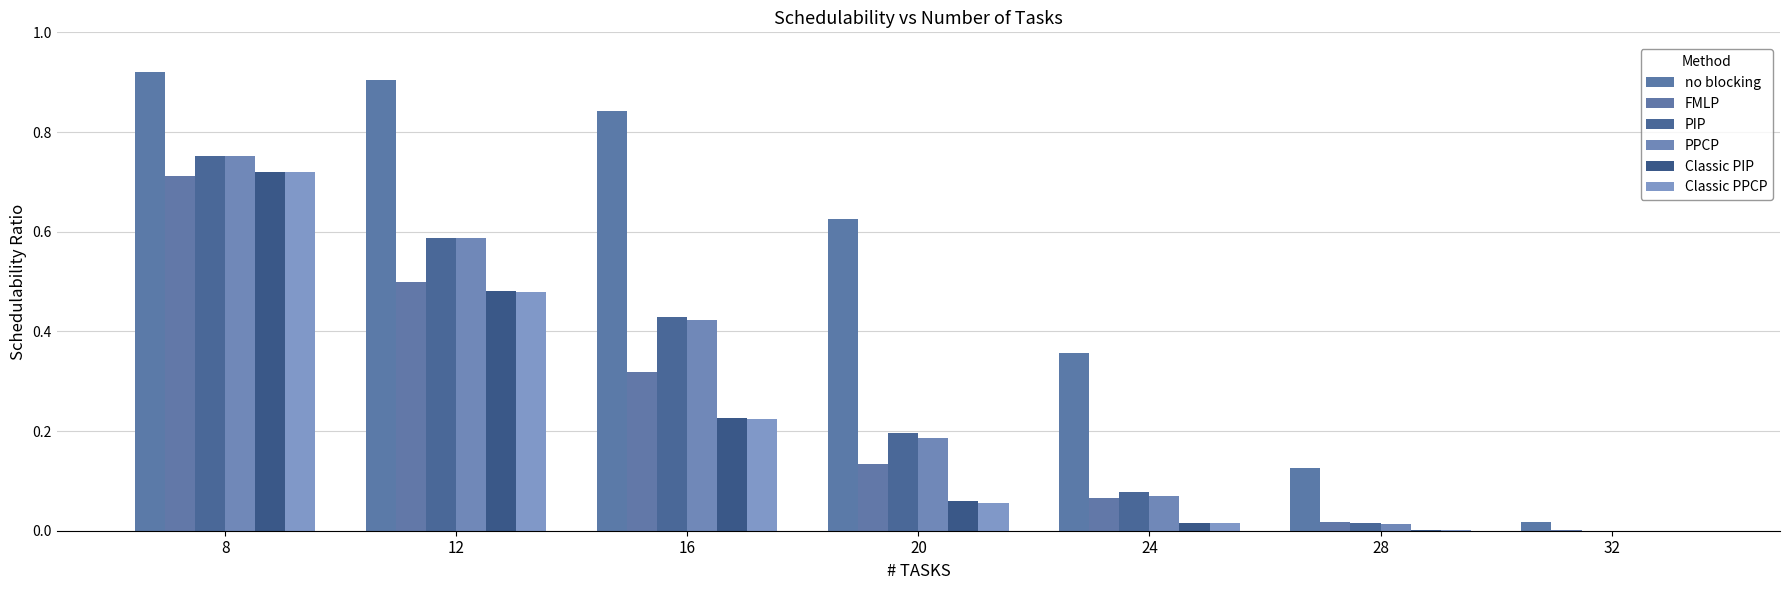

Reading right to left, what are all the values shown in this chart?

no blocking: 32=0.0	28=0.1	24=0.4	20=0.6	16=0.8	12=0.9	8=0.9
FMLP: 32=0.0	28=0.0	24=0.1	20=0.1	16=0.3	12=0.5	8=0.7
PIP: 32=0.0	28=0.0	24=0.1	20=0.2	16=0.4	12=0.6	8=0.8
PPCP: 32=0.0	28=0.0	24=0.1	20=0.2	16=0.4	12=0.6	8=0.8
Classic PIP: 32=0.0	28=0.0	24=0.0	20=0.1	16=0.2	12=0.5	8=0.7
Classic PPCP: 32=0.0	28=0.0	24=0.0	20=0.1	16=0.2	12=0.5	8=0.7